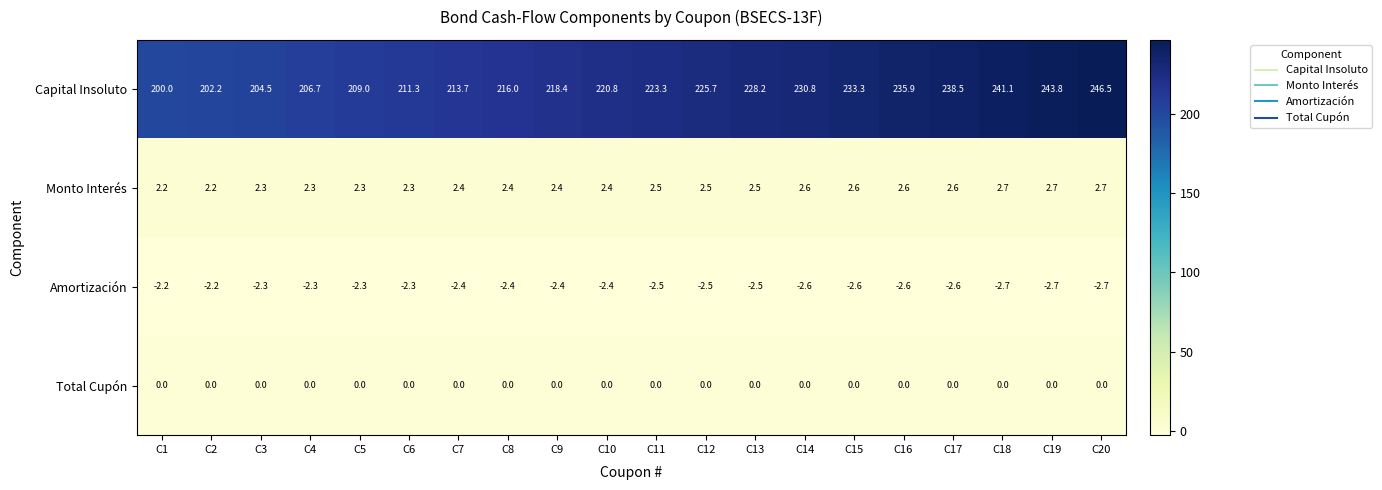

Read the Monto Interés value at C13.

2.5